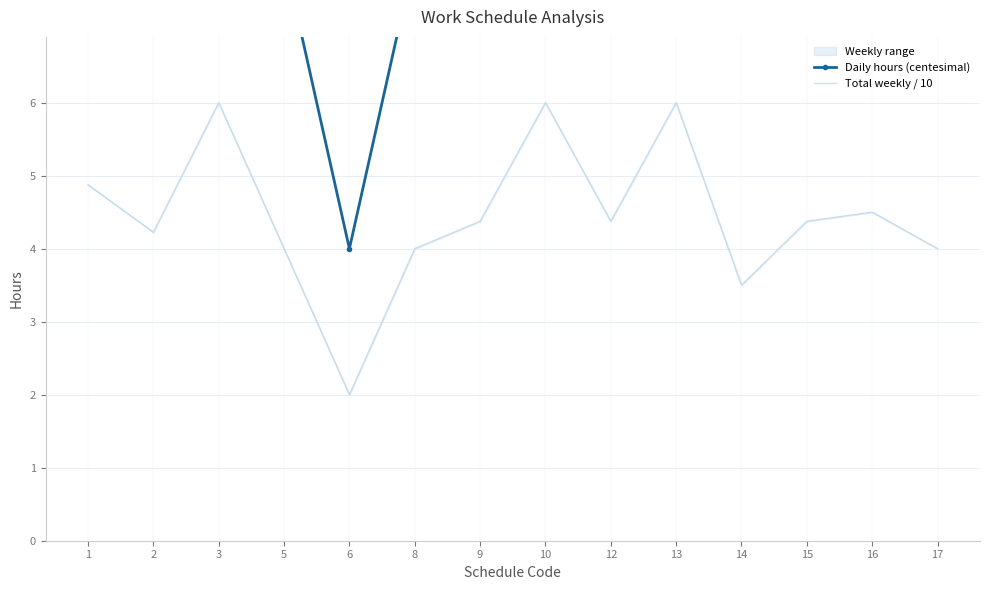

At which category is the sum across all series the highest?

3